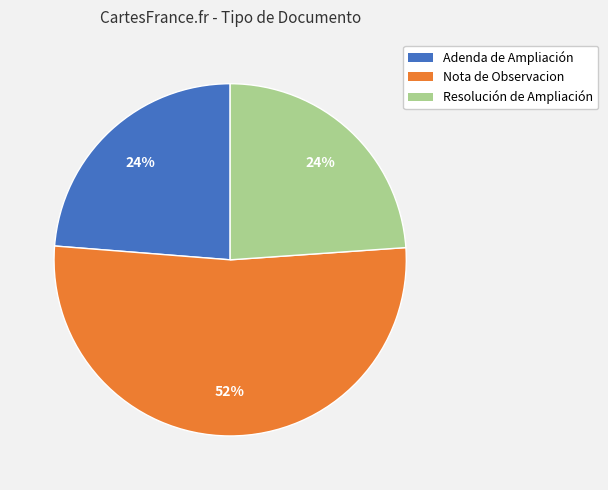

Approximately how many times larger is the value at Adenda de Ampliación compared to Resolución de Ampliación?

1.0